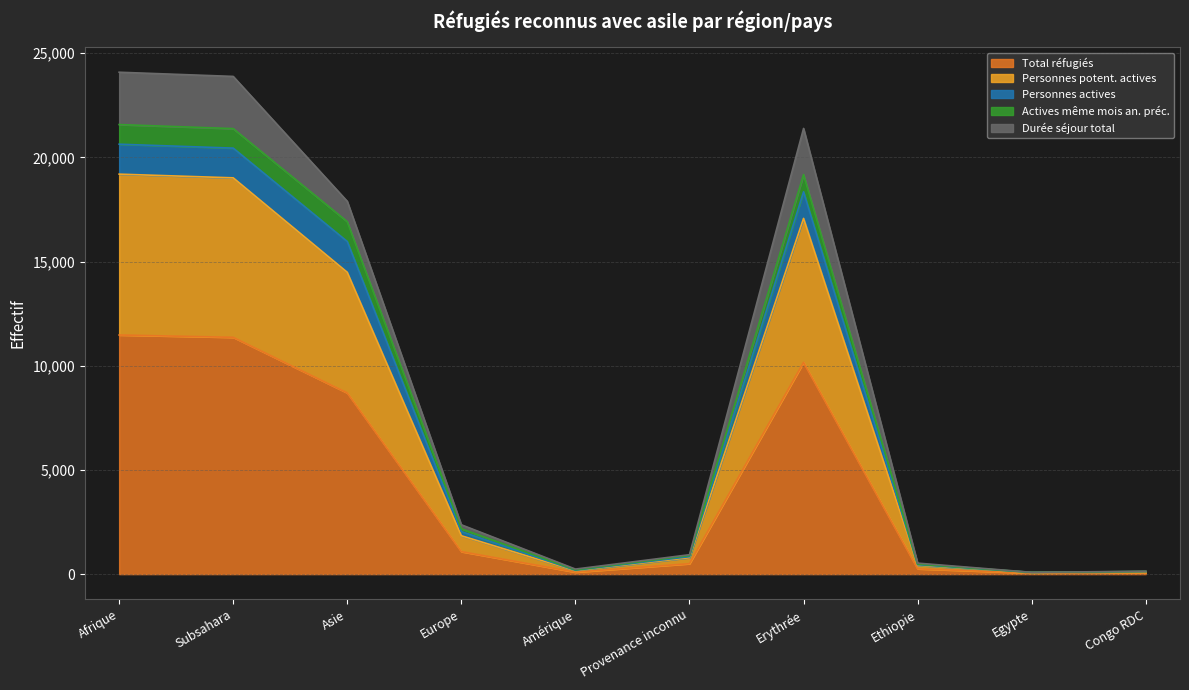

At which category does the chart reach its peak across all series?

Afrique